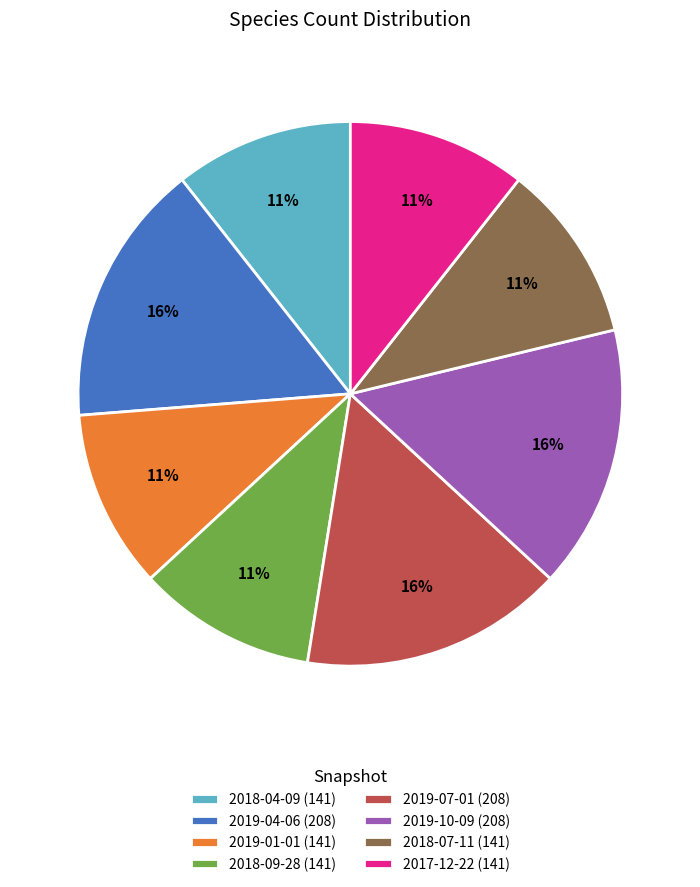

What is the ratio of the value at 2019-04-06 (208) to the value at 2019-10-09 (208)?

1.0